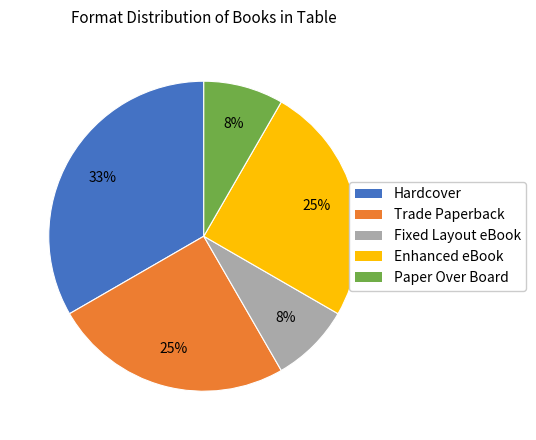

Do Trade Paperback and Hardcover together represent more than half of the pie?

Yes